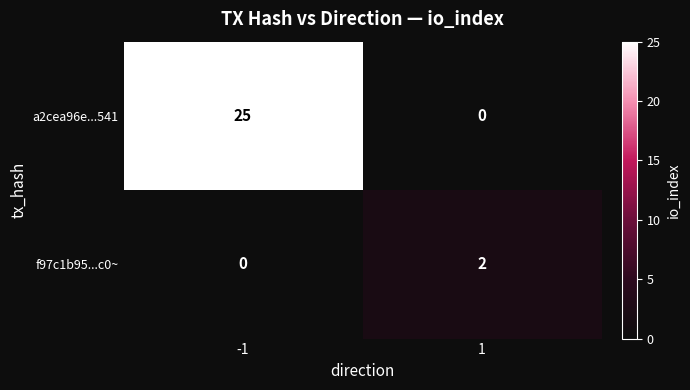

At -1, list the series in order from smallest to largest.

f97c1b95...c0~, a2cea96e...541